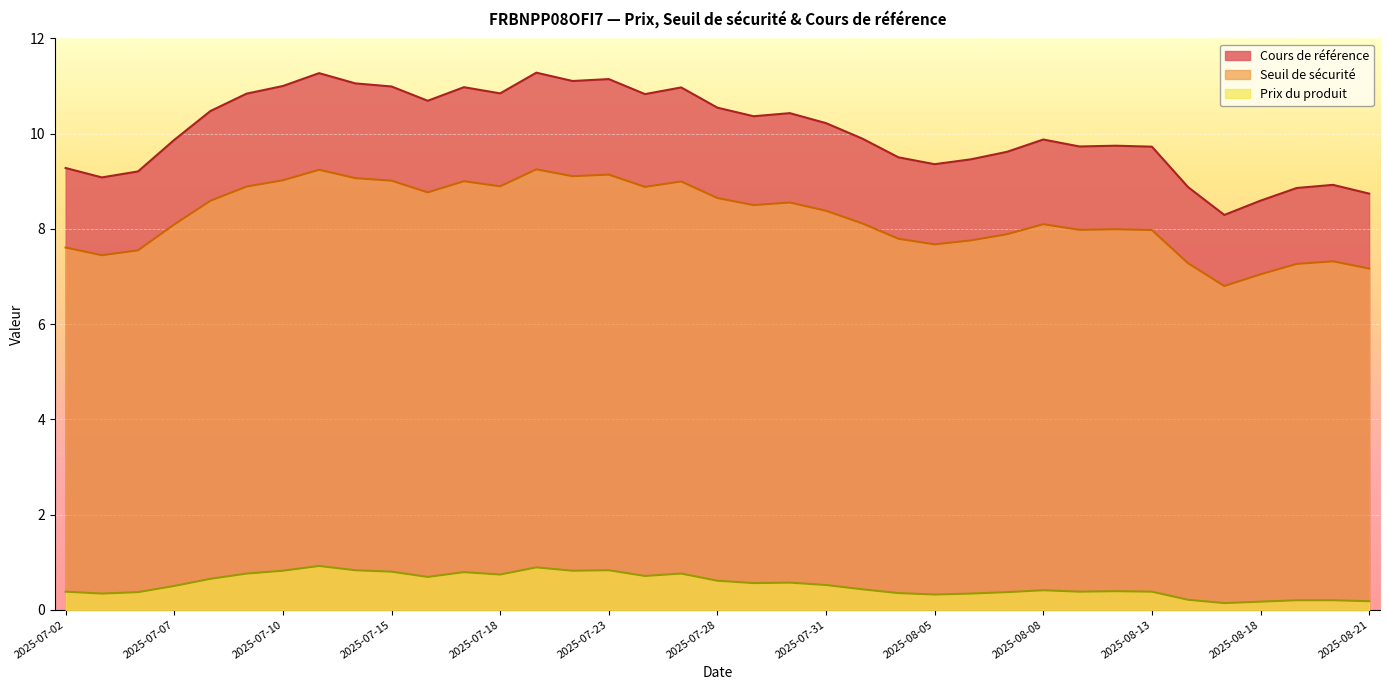

What is the sum of all Seuil de sécurité values?

304.8